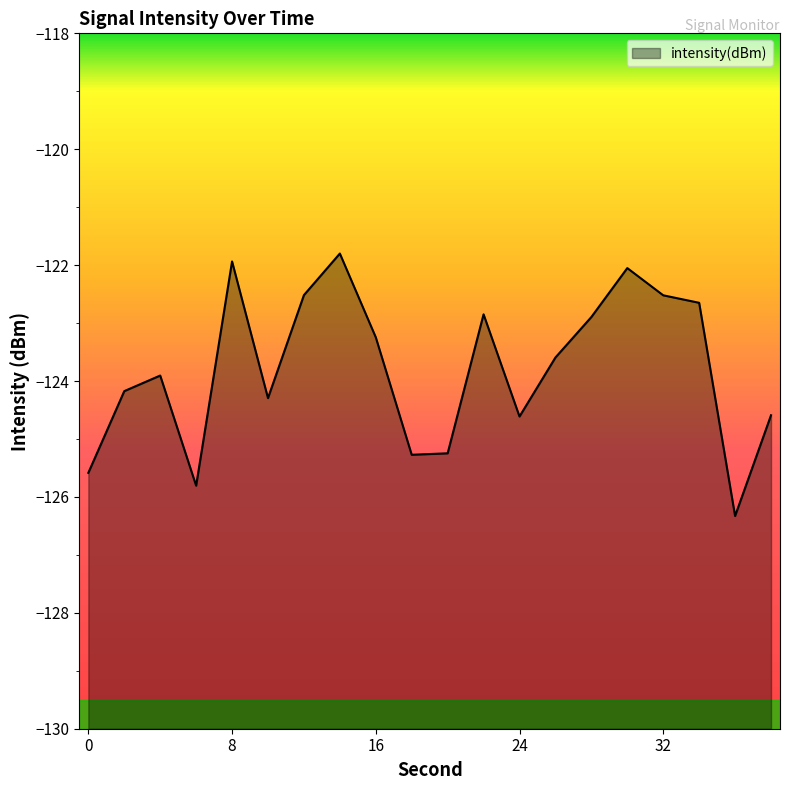

What is the sum of all values?

-2475.9